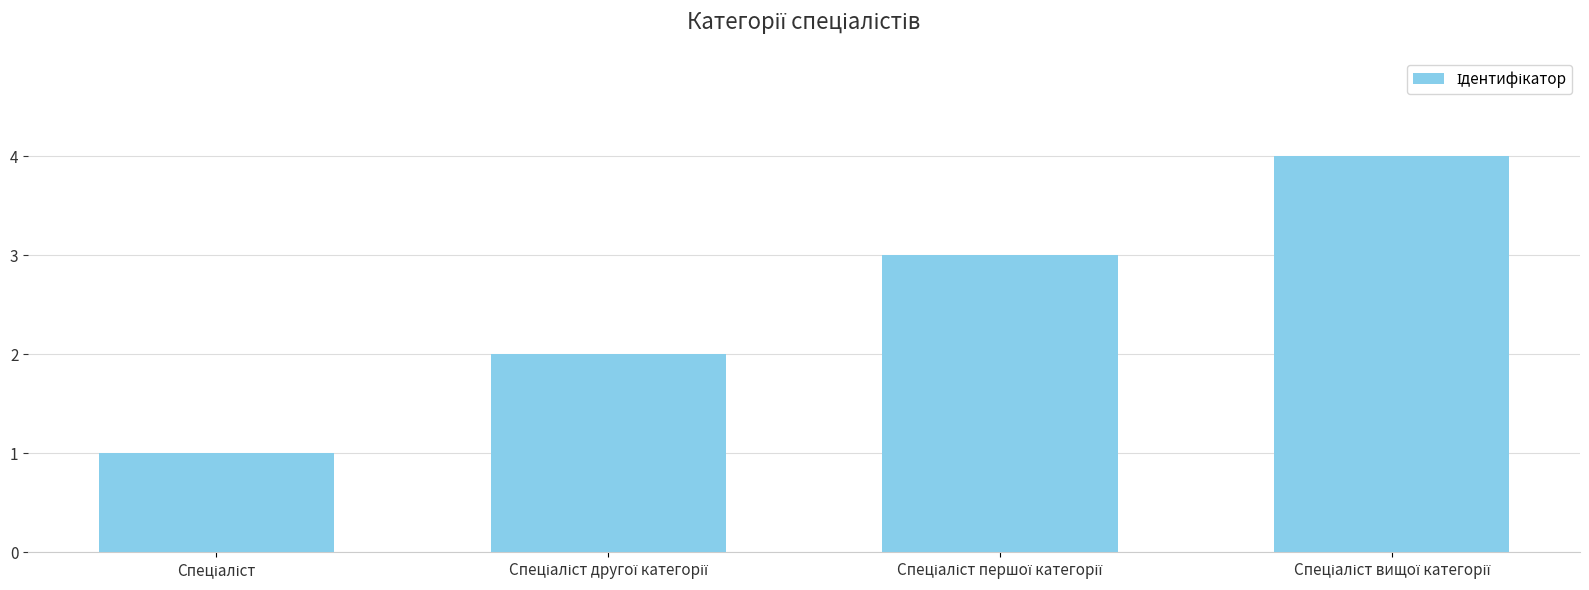

What is the greatest value displayed?

4